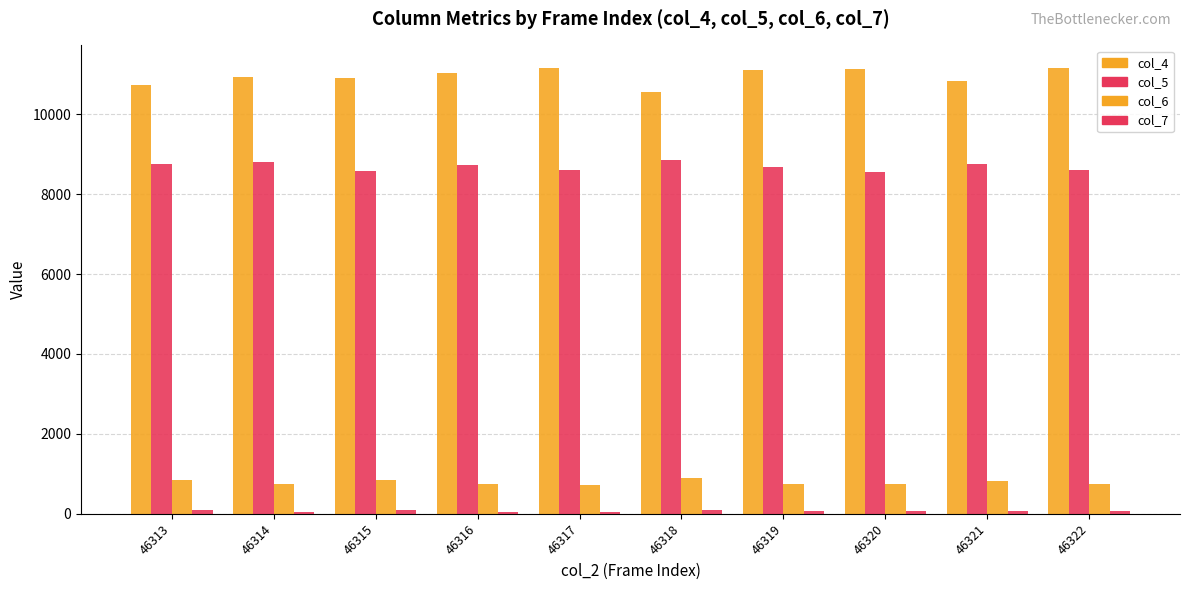

Reading right to left, list all the values displayed in this chart.

col_4: 11145	10841	11141	11097	10549	11164	11035	10909	10922	10721
col_5: 8602	8763	8563	8668	8854	8608	8724	8591	8809	8745
col_6: 755	819	757	749	908	732	754	856	748	851
col_7: 59	68	75	60	88	47	51	83	56	100